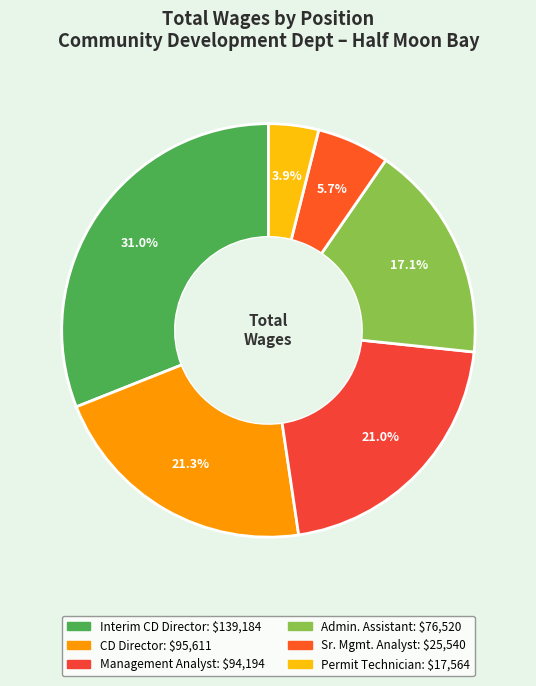

How many slices are in this pie chart?

6